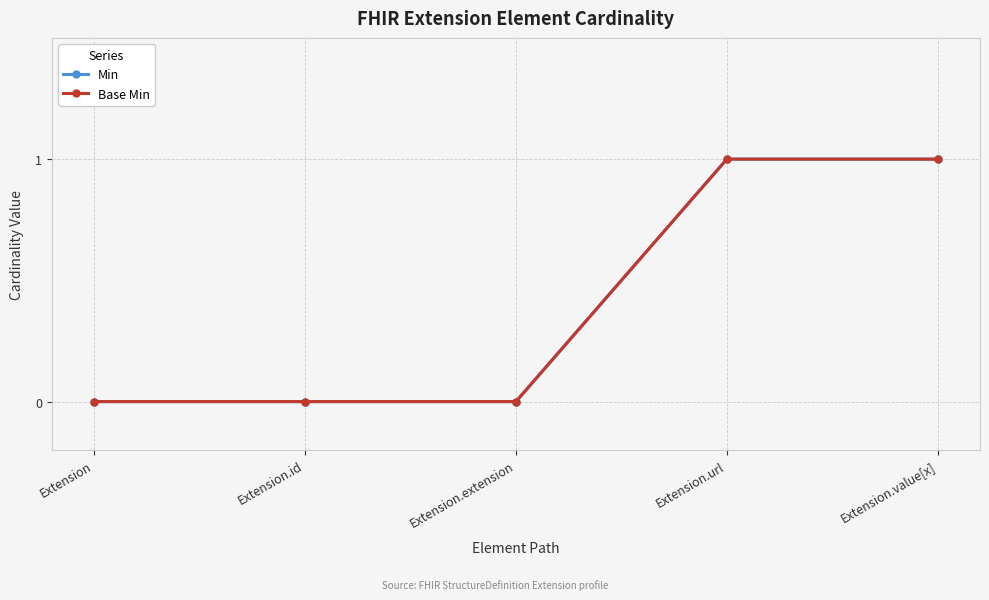

What position from the left is Extension.id?

2